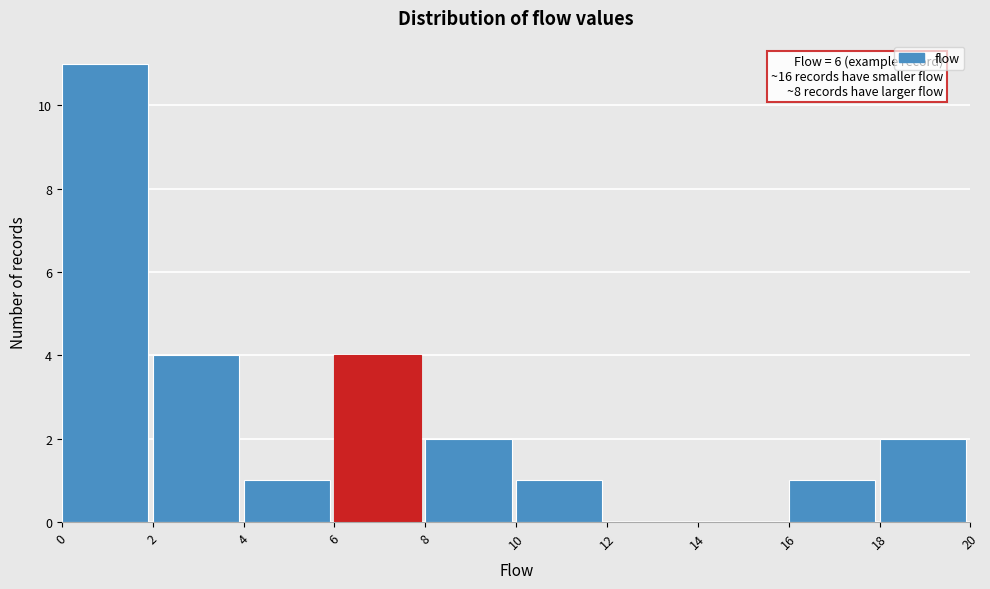

Which range on the x-axis has the tallest bar?

0 to 2